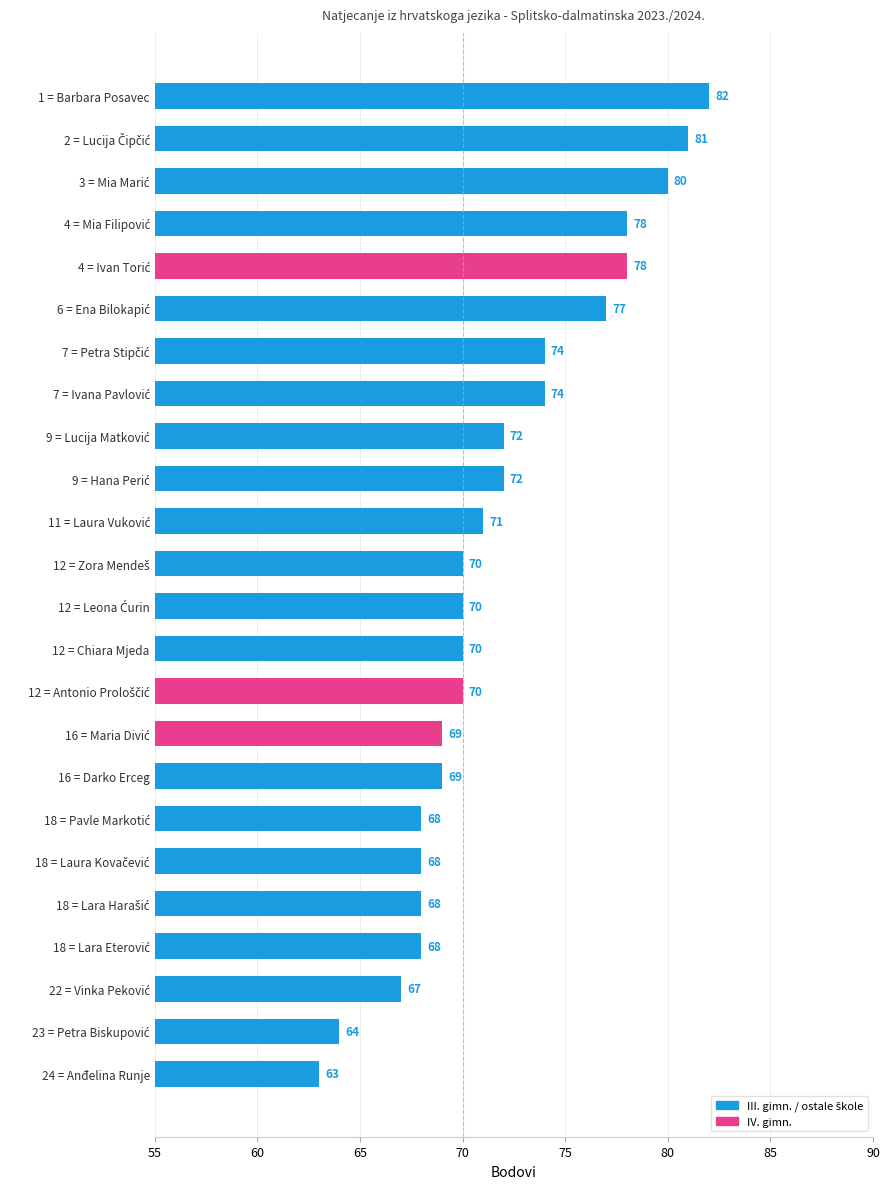

What is the value of the 14th bar from the top?

70